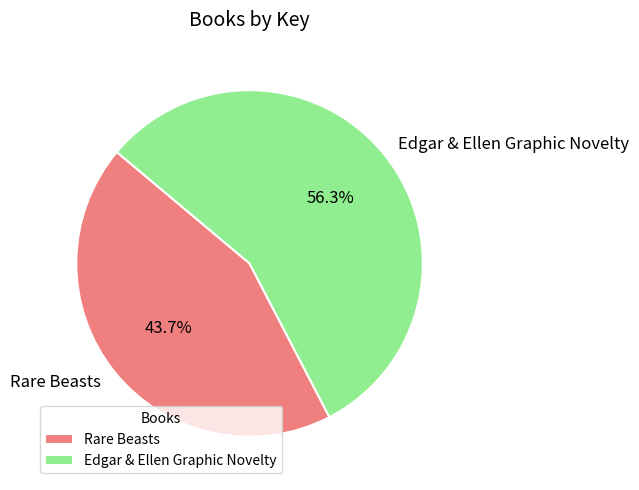

To the nearest percent, what percentage of the pie is Edgar & Ellen Graphic Novelty?

56%